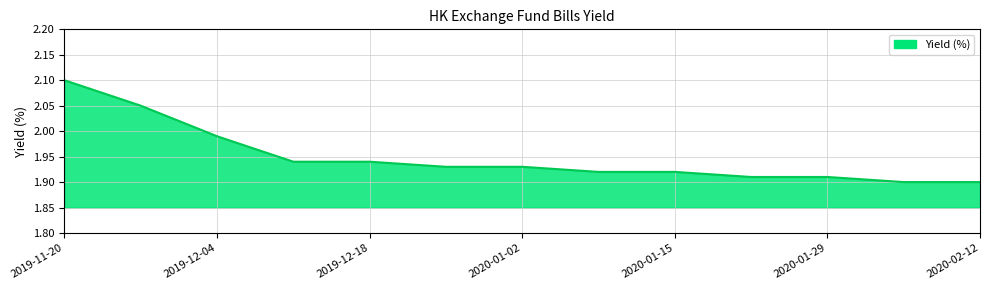

What is the maximum value shown in the chart?

2.1